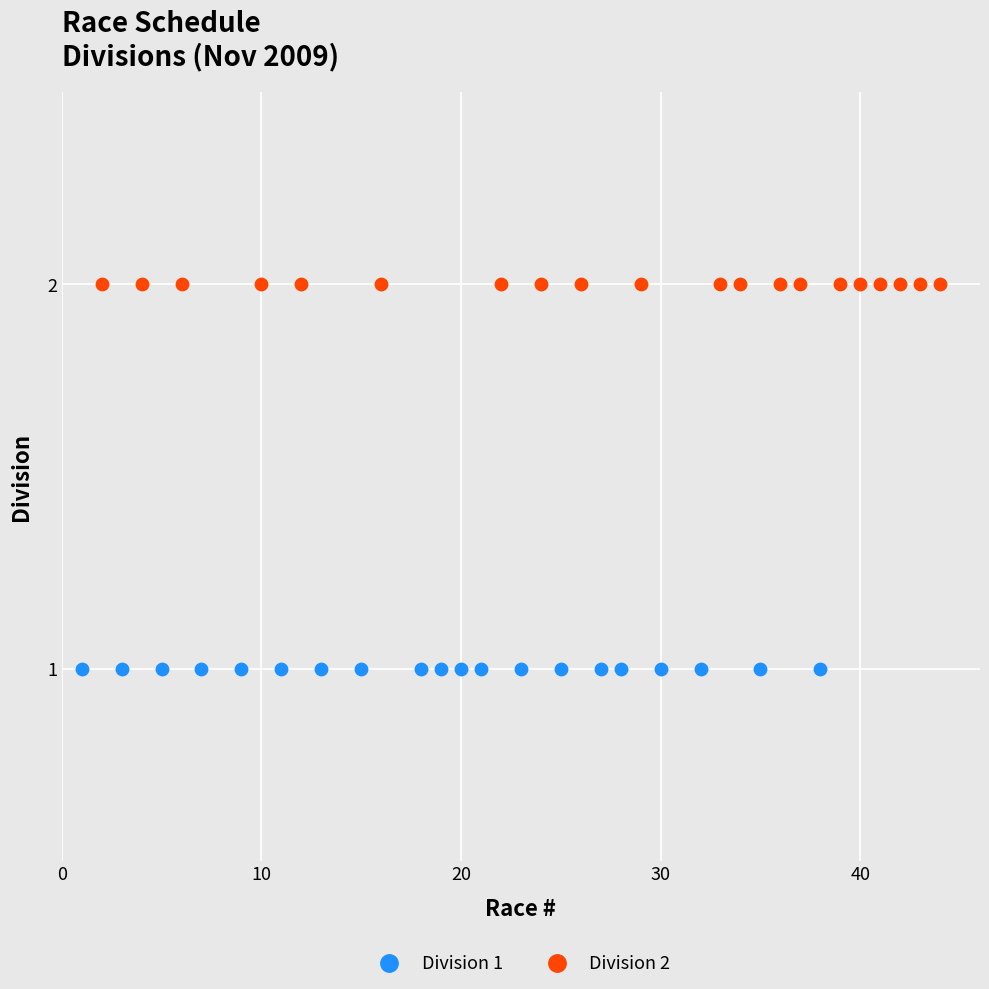

Which series reaches the minimum Y coordinate?

Division 1